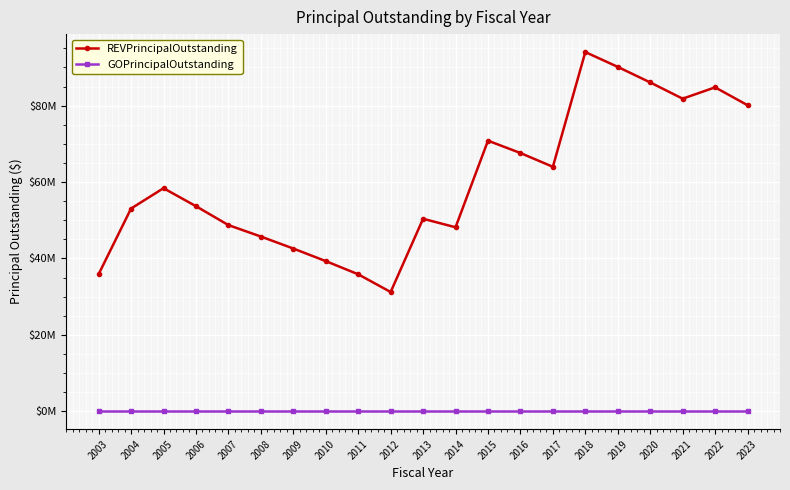

Is this an area chart (filled region under the line)?

No